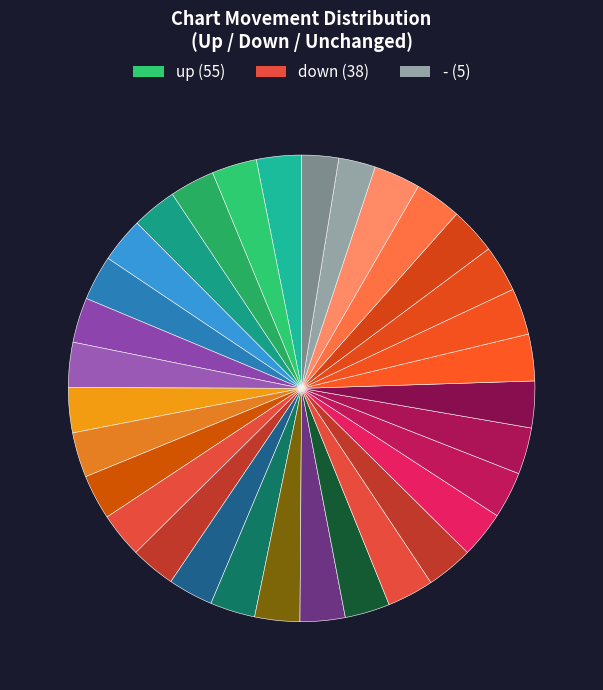

How many segments does this pie chart have?

32